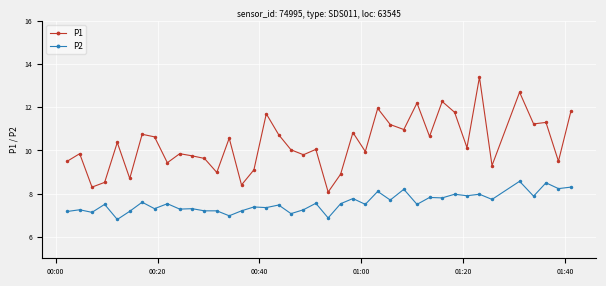

Which series has the widest spread of values?

P1